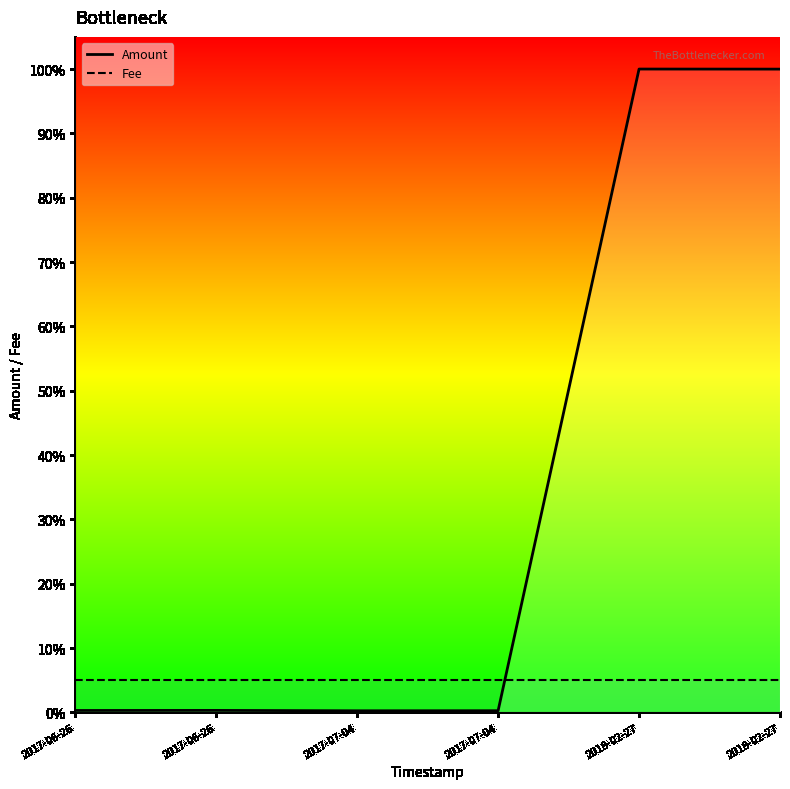

True or false: Fee and Amount intersect in this chart.

True